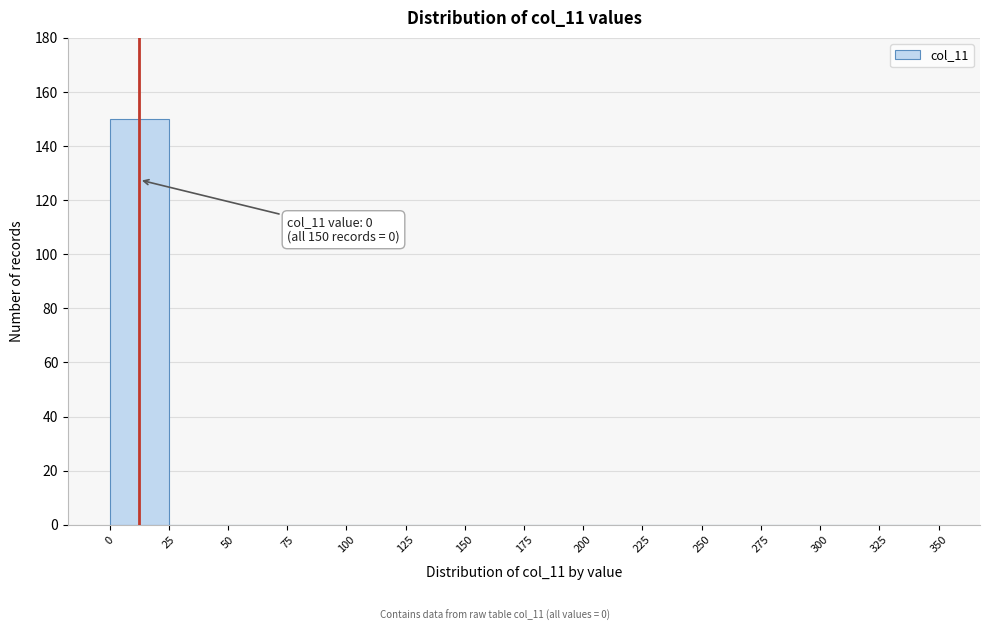

Over which range of the x-axis is the bar tallest?

0 to 25